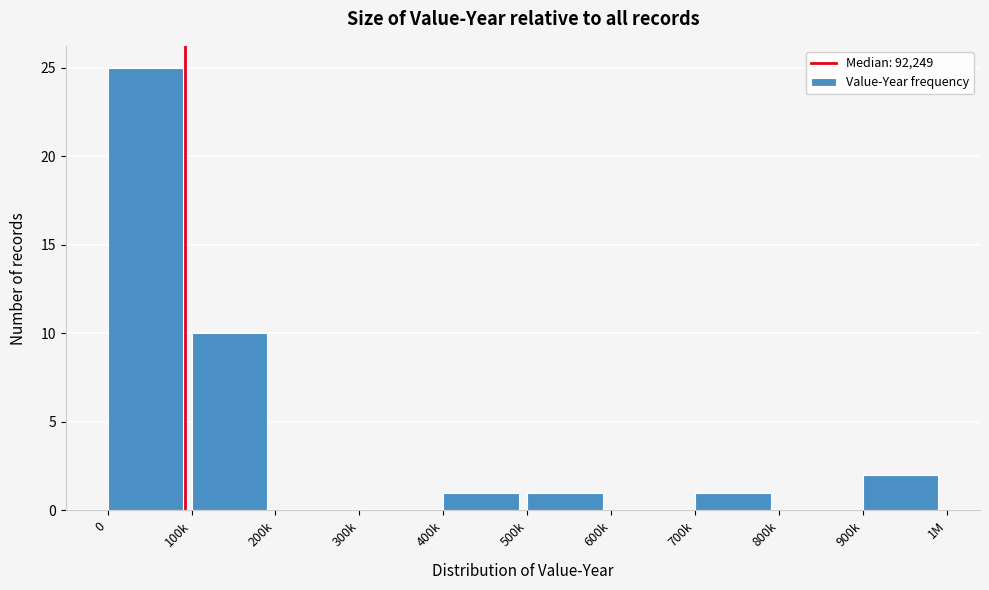

Reading right to left, what are all the values shown in this chart?

900k=2	800k=0	700k=1	600k=0	500k=1	400k=1	300k=0	200k=0	100k=10	0=25